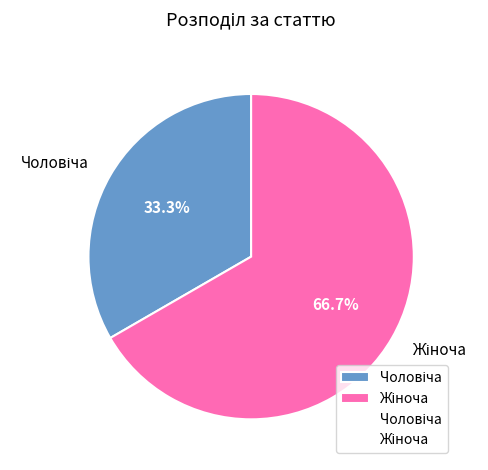

Does any single category account for the majority?

Yes